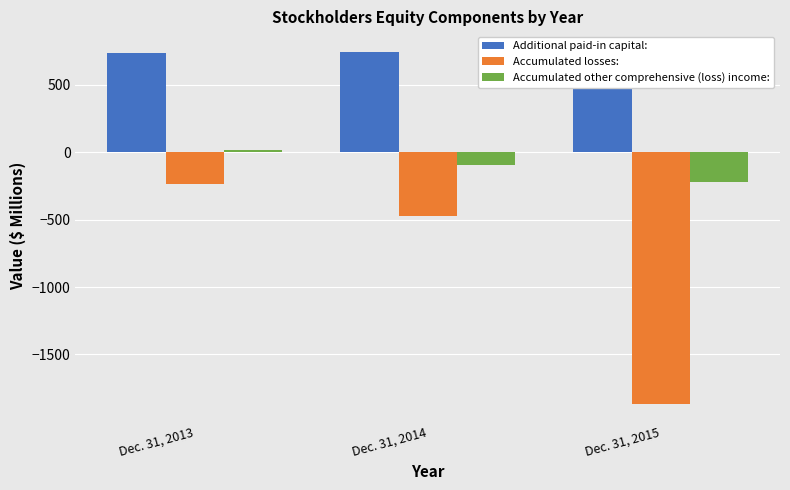

At which label does Additional paid-in capital: reach its minimum?

Dec. 31, 2013